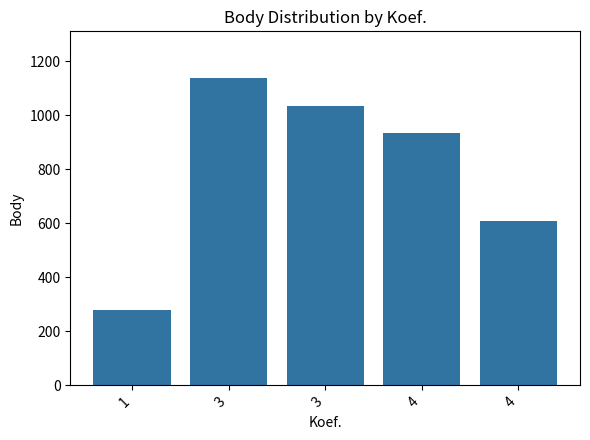

What is the approximate value at 4, to the nearest 100?

600